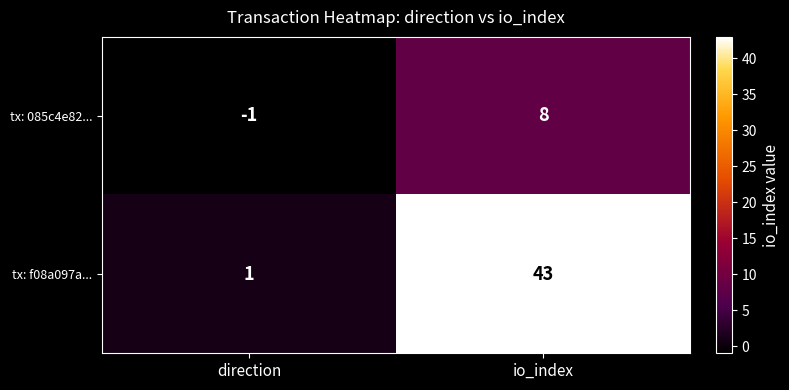

True or false: tx: f08a097a... has a value of 1 at direction.

True